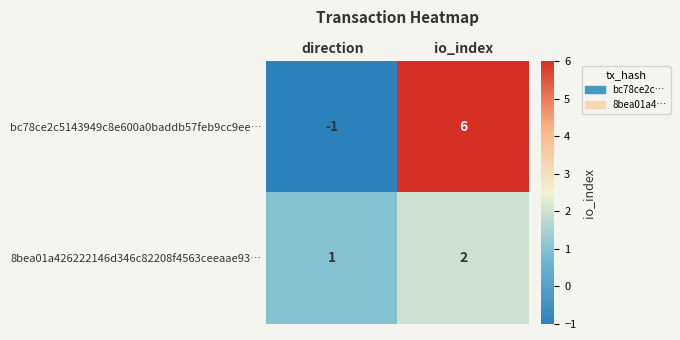

At which label is 8bea01a426222146d346c82208f4563ceeaae93… closest to 1?

direction